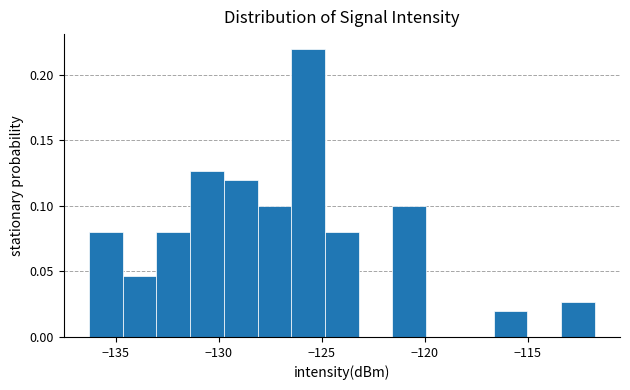

Read against the x-axis, roughly where is the centre of the tallest bar?

-125.5